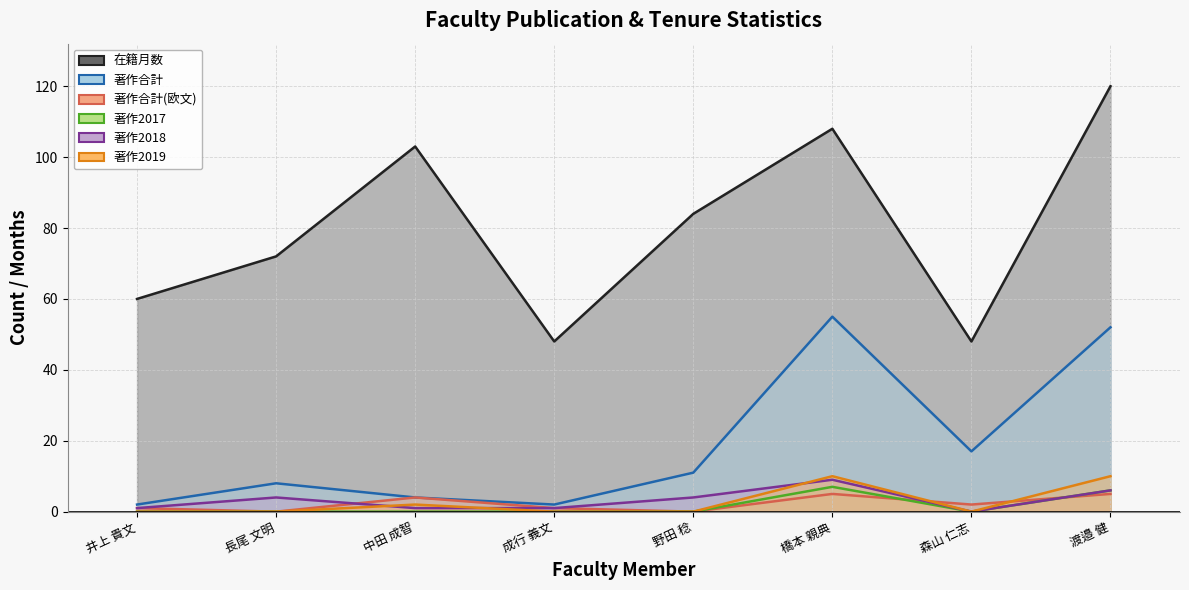

Reading left to right, extract all data points from this chart.

在籍月数: 60	72	103	48	84	108	48	120
著作合計: 2	8	4	2	11	55	17	52
著作合計(欧文): 1	0	4	1	0	5	2	5
著作2017: 0	0	0	0	0	7	0	6
著作2018: 1	4	1	1	4	9	0	6
著作2019: 0	0	2	0	0	10	0	10